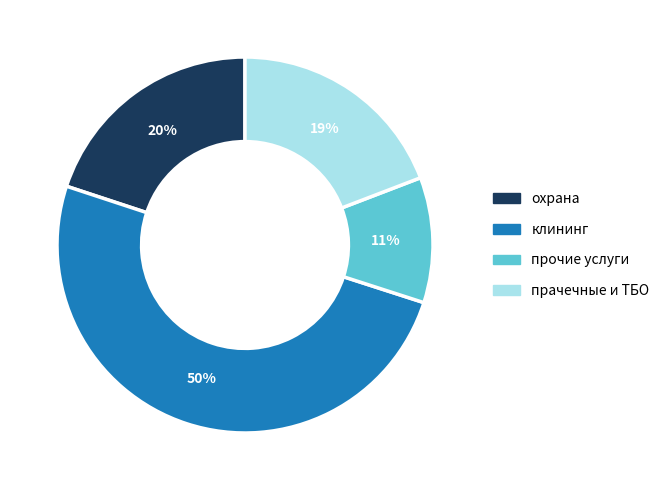

To the nearest percent, what is the average slice percentage?

25%